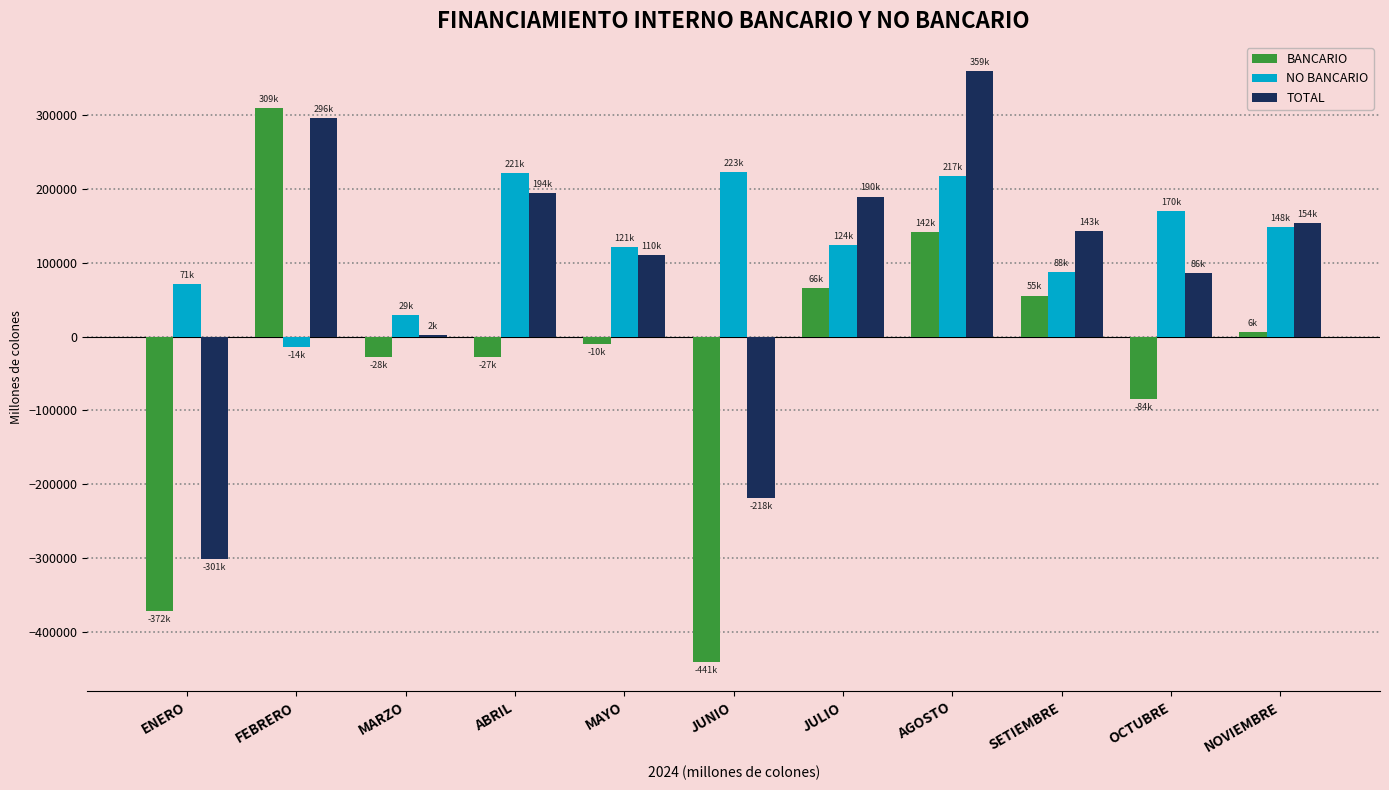

Which series has the largest total across all categories?

NO BANCARIO